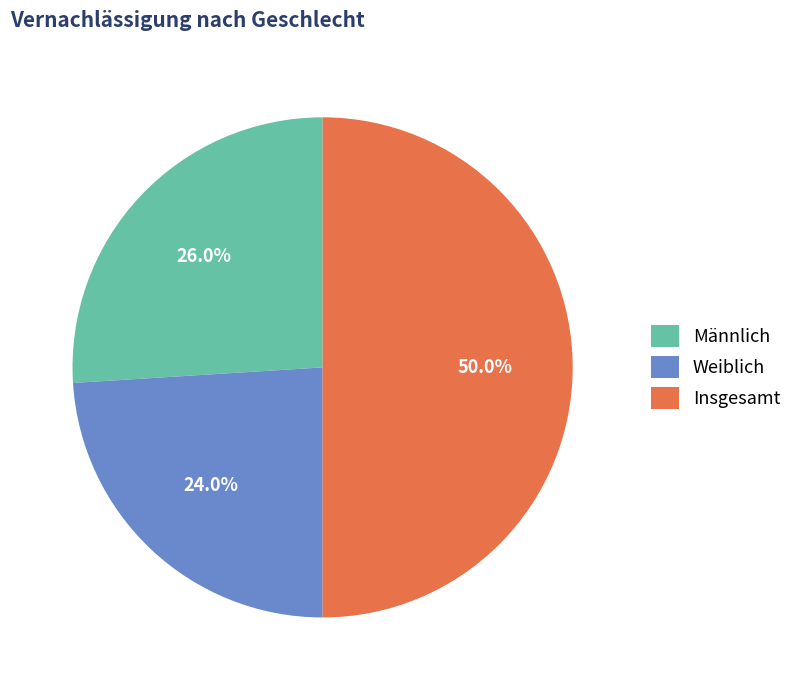

The Insgesamt slice represents 59% of the pie. True or false?

False